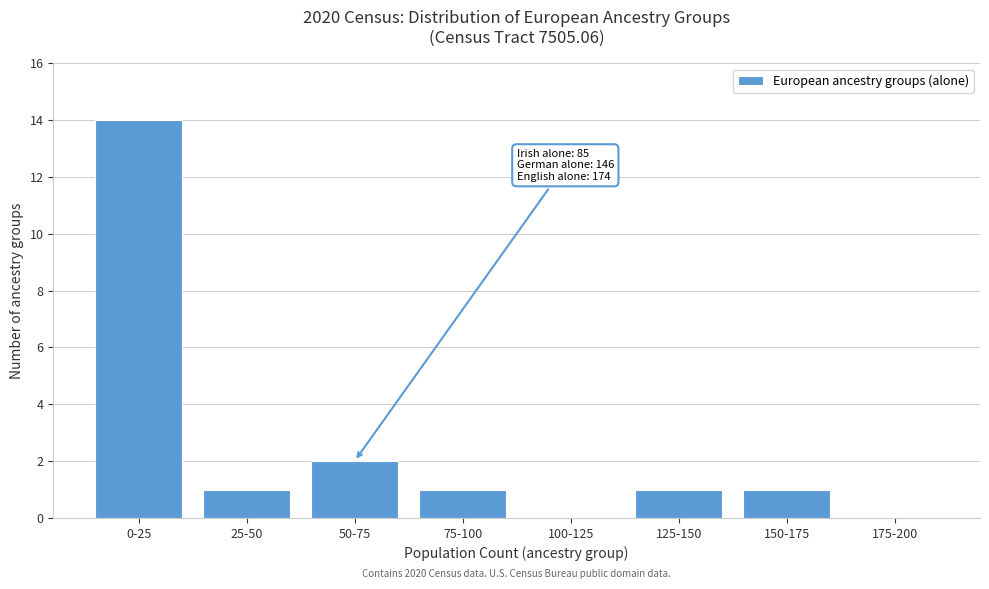

Reading left to right, list all the values displayed in this chart.

0-25=14	25-50=1	50-75=2	75-100=1	100-125=0	125-150=1	150-175=1	175-200=0